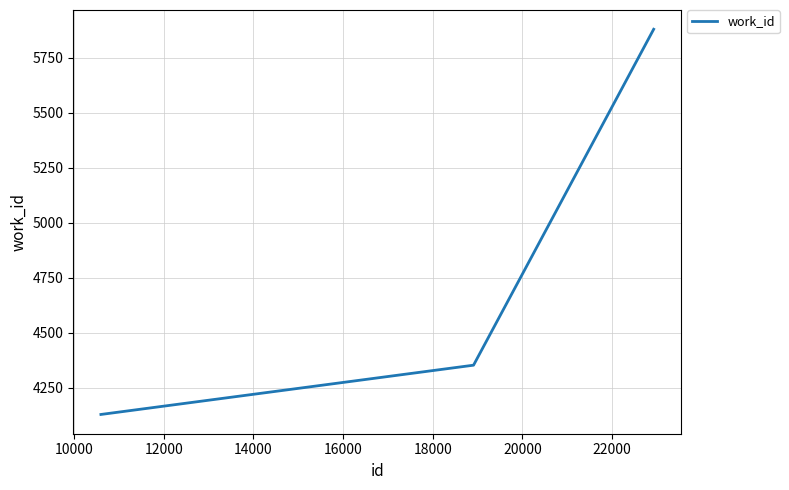

What is the difference between the maximum and minimum values?

1751